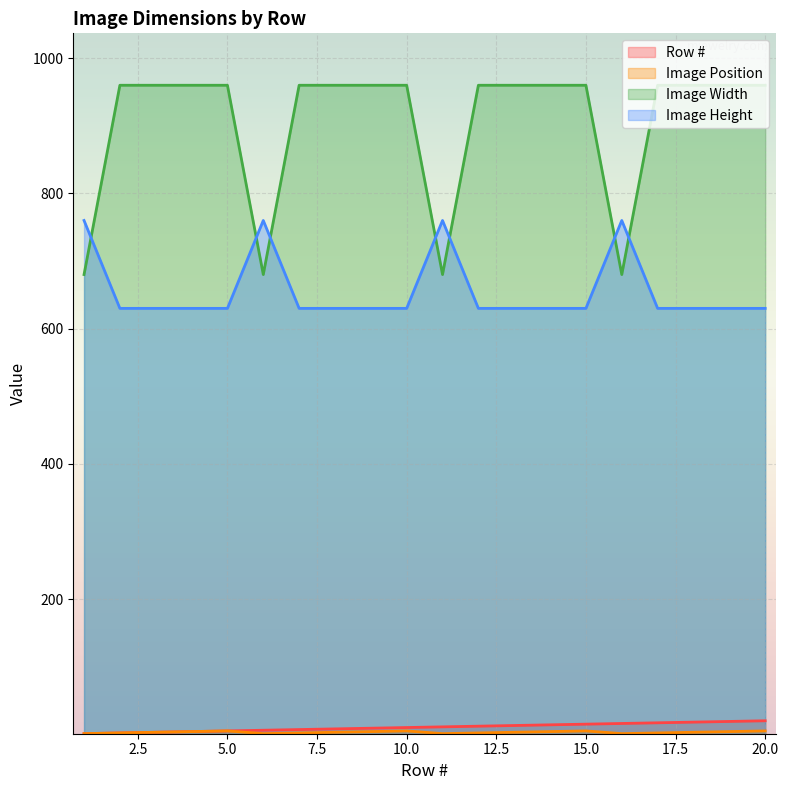

Which series has the largest total across all categories?

Image Width